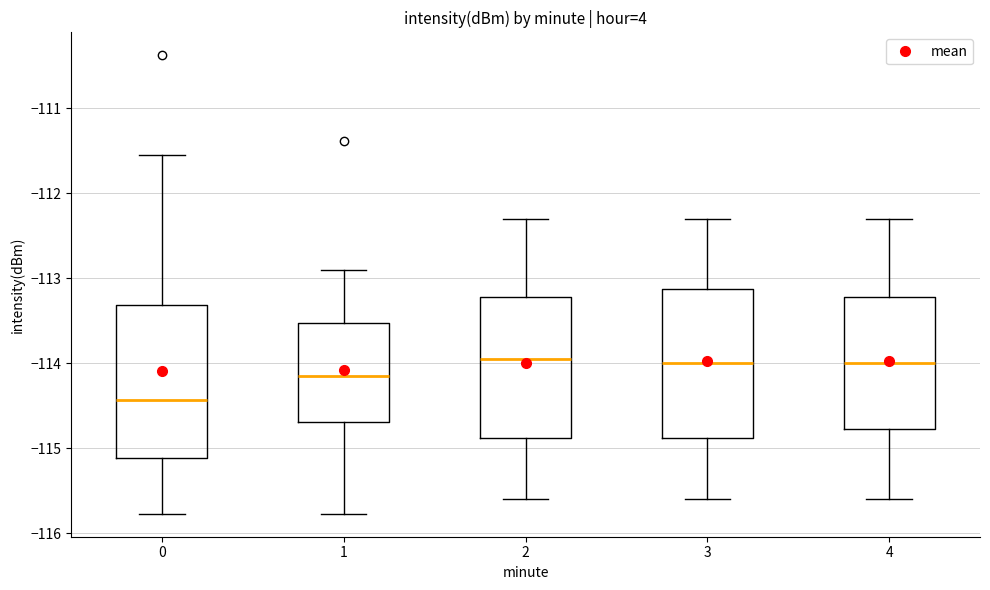

Reading left to right, transcribe this box plot: for each box, give where its median line is, the range the box spans, and where its two whiskers end, as read against the y-axis. The values are not printed on the chart, so give them approximately, as read against the axis.

0: median -114.4, box -115.1 to -113.3, whiskers -115.8 to -111.6
1: median -114.1, box -114.7 to -113.5, whiskers -115.8 to -112.9
2: median -113.9, box -114.9 to -113.2, whiskers -115.6 to -112.3
3: median -114.0, box -114.9 to -113.1, whiskers -115.6 to -112.3
4: median -114.0, box -114.8 to -113.2, whiskers -115.6 to -112.3